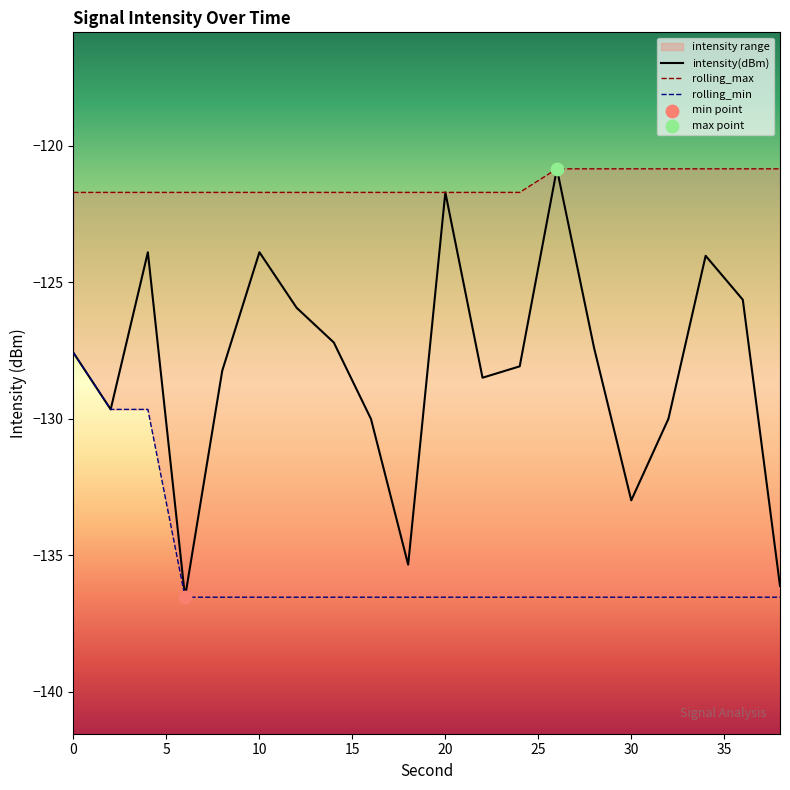

Which series has the largest Y range (max minus min)?

intensity(dBm)